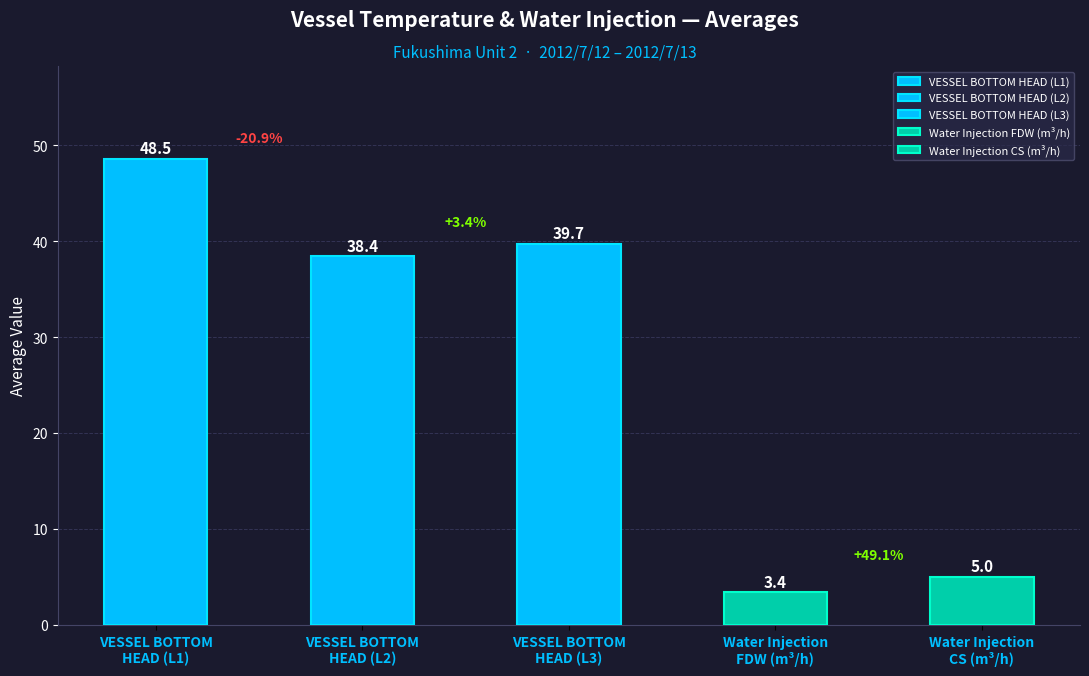

Which series has the largest total across all categories?

VESSEL BOTTOM HEAD(TE-2-3-69L1)